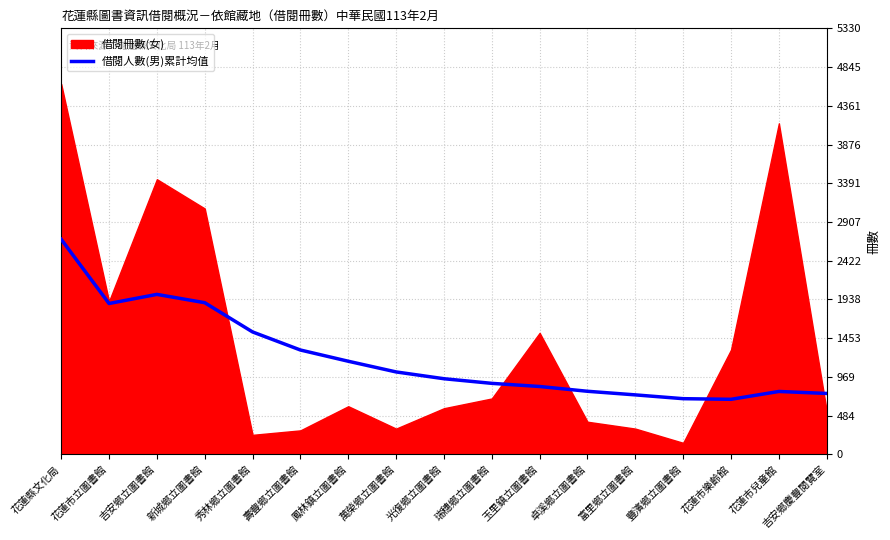

What is the label of the 5th point from the left?

秀林鄉立圖書館